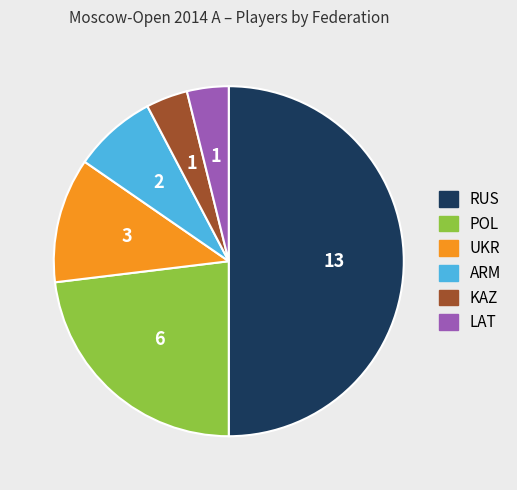

Combined, do RUS and ARM account for over 50%?

Yes